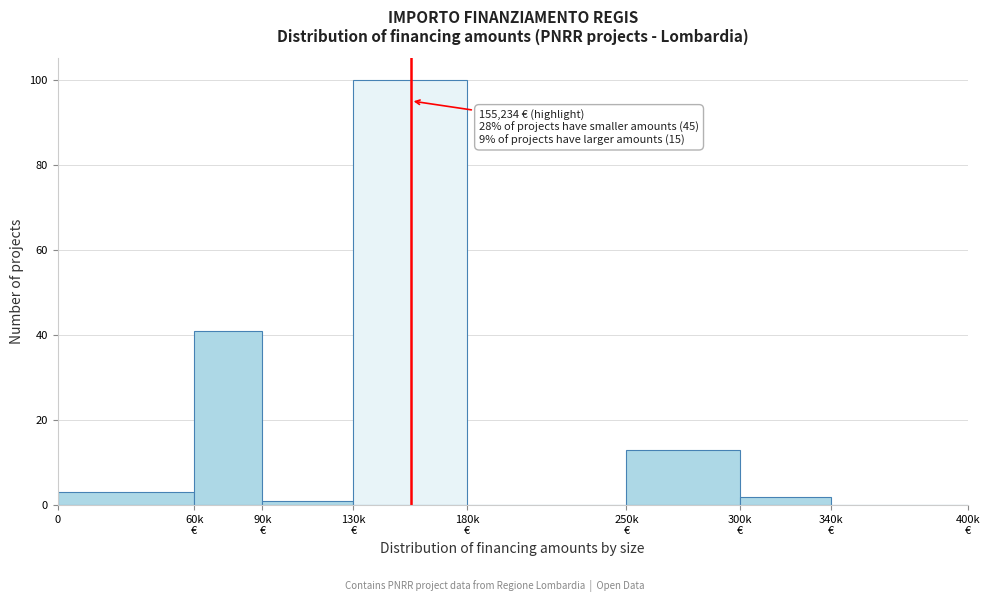

What is the sum of all values?

160